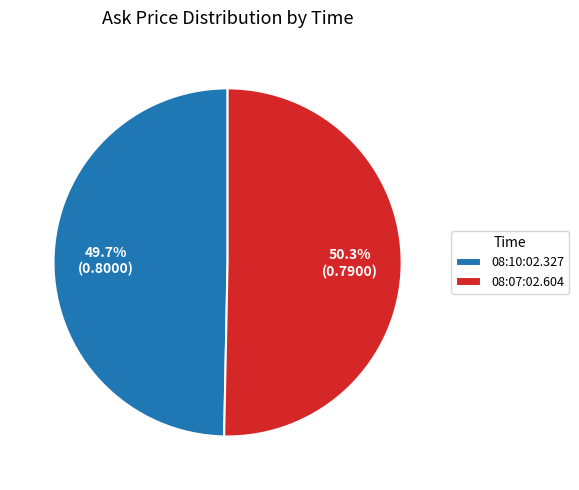

Count the number of slices in the pie.

2